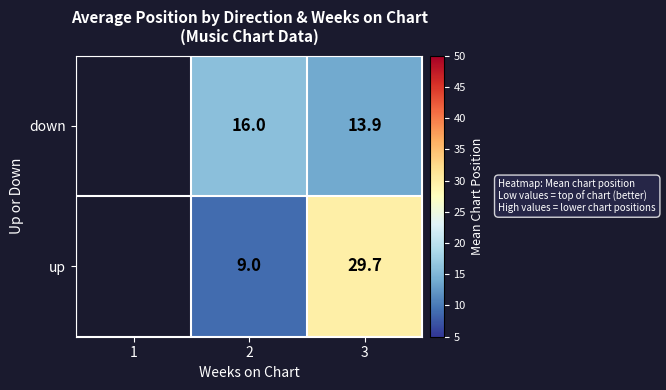

At 3, list the series in order from smallest to largest.

down, up